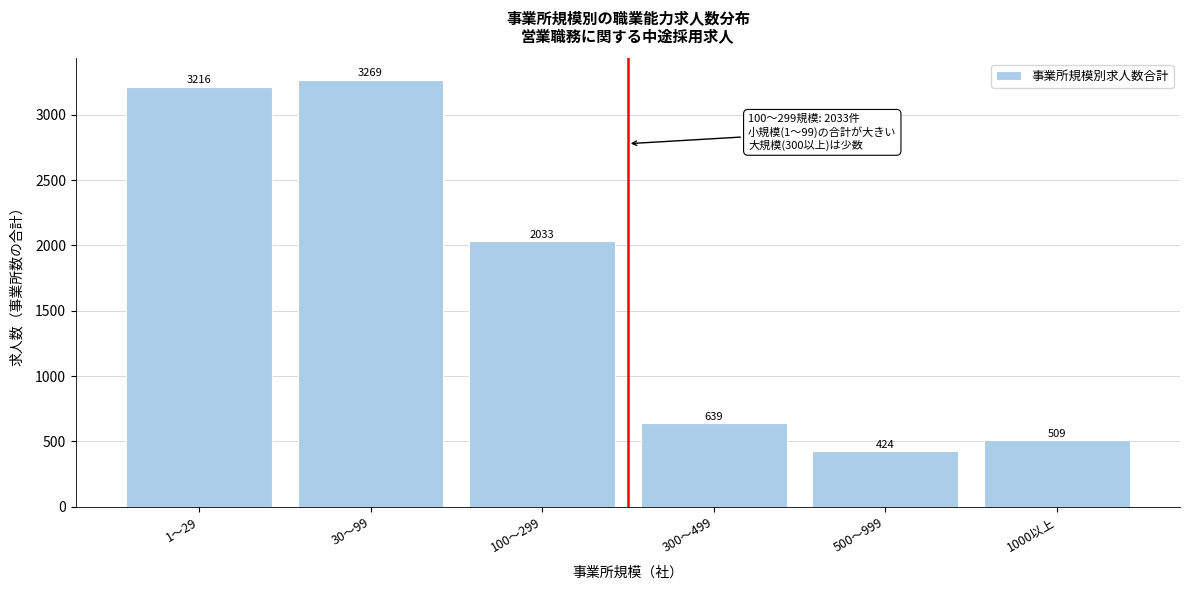

Reading left to right, list all the values displayed in this chart.

3216	3269	2033	639	424	509